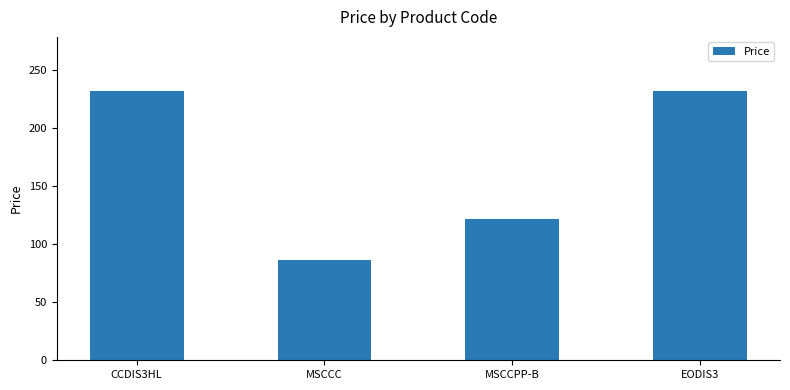

The value at CCDIS3HL is 309.4. True or false?

False